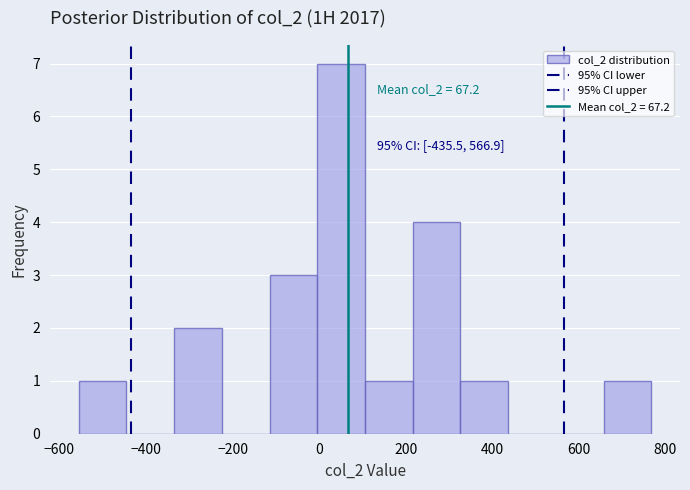

Over which range of the x-axis is the bar tallest?

0 to 100